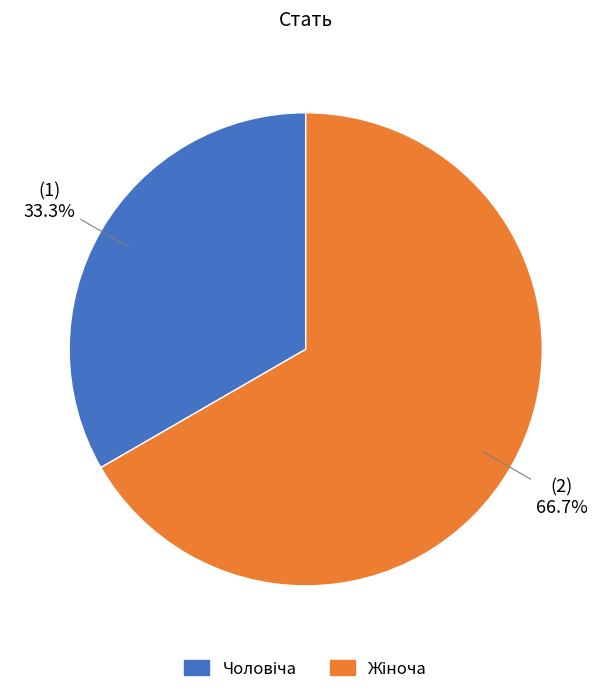

Is there a majority slice in this chart?

Yes